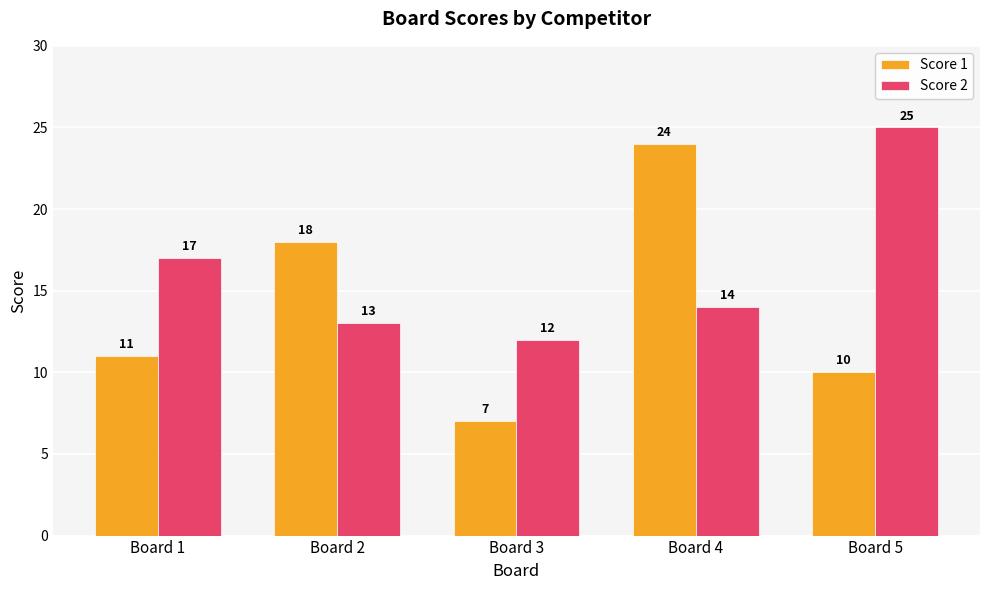

List the series in order of their peak value, lowest first.

Score 1, Score 2